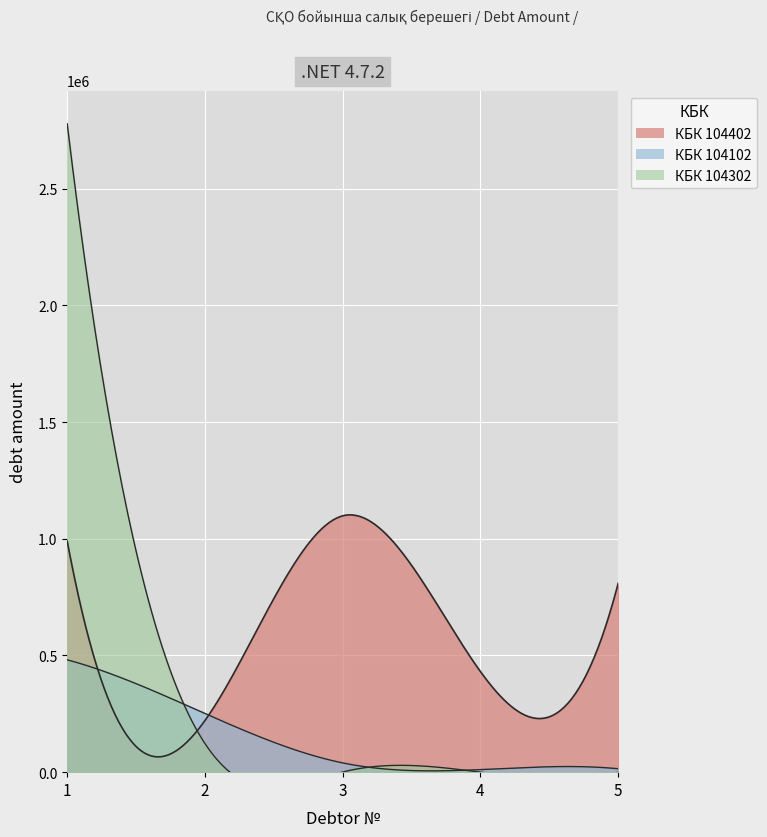

How many data points in КБК 104102 are above 39607?

2